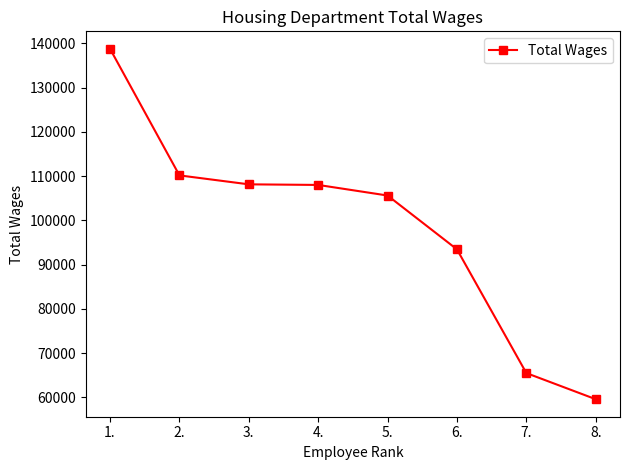

The chart shows a value of 45600 at 7.. True or false?

False